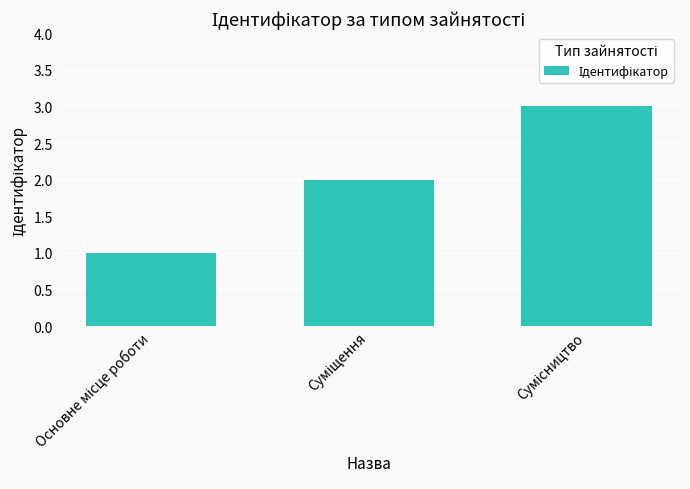

What is the sum of all values?

6